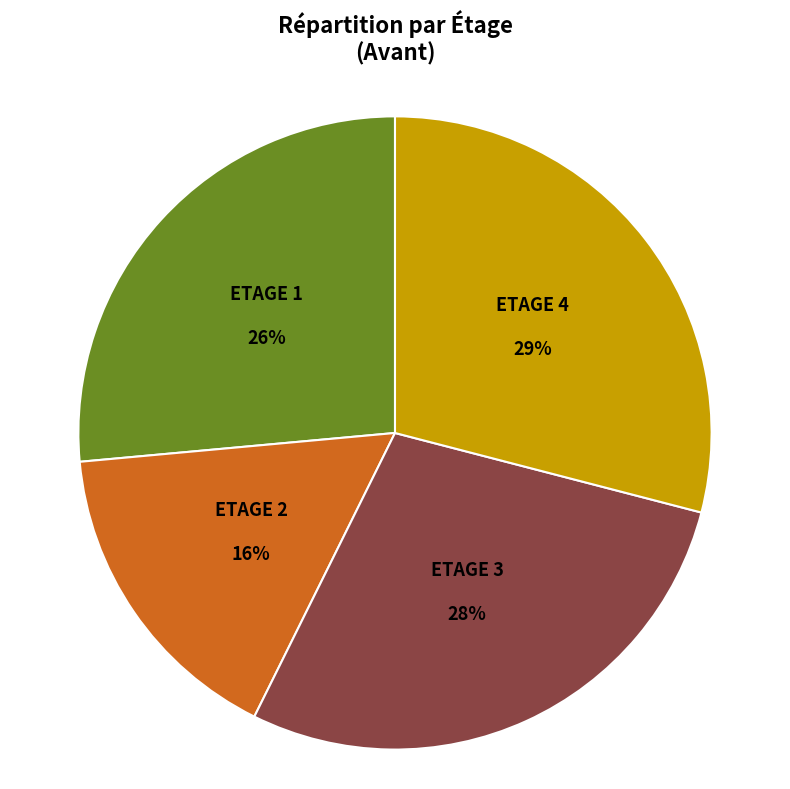

To the nearest percent, what is the average slice percentage?

25%